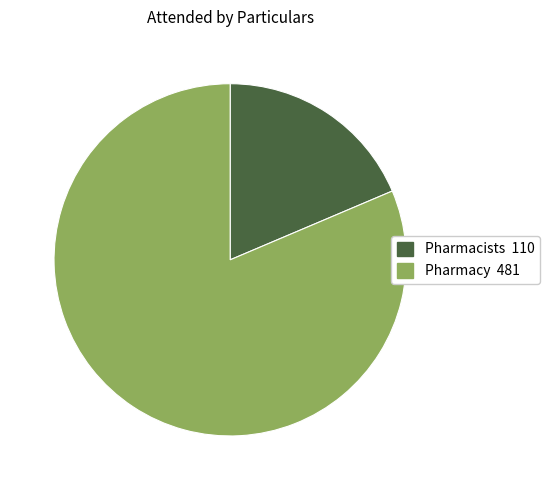

True or false: Pharmacy accounts for 91% of the total.

False